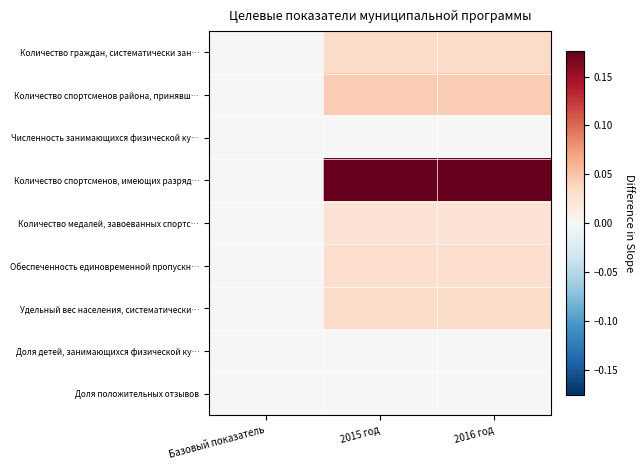

Reading right to left, extract all data points from this chart.

Количество граждан, систематически зан…: 2016 год=0.0	2015 год=0.0	Базовый показатель=0.0
Количество спортсменов района, принявш…: 2016 год=0.0	2015 год=0.0	Базовый показатель=0.0
Численность занимающихся физической ку…: 2016 год=0.0	2015 год=0.0	Базовый показатель=0.0
Количество спортсменов, имеющих разряд…: 2016 год=0.2	2015 год=0.2	Базовый показатель=0.0
Количество медалей, завоеванных спортс…: 2016 год=0.0	2015 год=0.0	Базовый показатель=0.0
Обеспеченность единовременной пропускн…: 2016 год=0.0	2015 год=0.0	Базовый показатель=0.0
Удельный вес населения, систематически…: 2016 год=0.0	2015 год=0.0	Базовый показатель=0.0
Доля детей, занимающихся физической ку…: 2016 год=0.0	2015 год=0.0	Базовый показатель=0.0
Доля положительных отзывов: 2016 год=0.0	2015 год=0.0	Базовый показатель=0.0